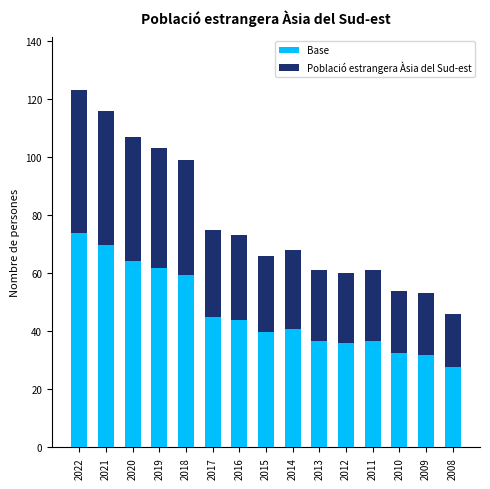

What is the total value across all series at 2012?

60.0